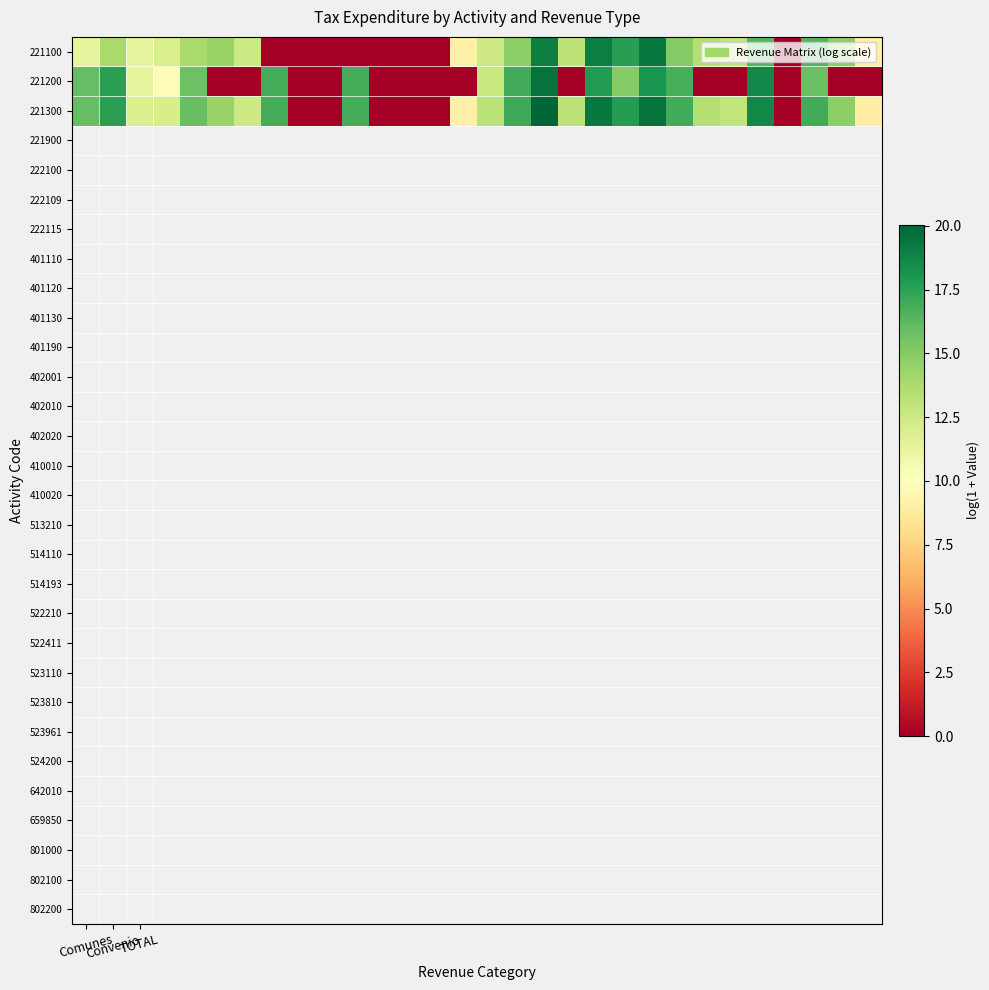

Reading left to right, list all the values displayed in this chart.

221100: 11.3	13.9	11.2	12.0	13.8	14.4	12.5	0.0	0.0	0.0	0.0	0.0	0.0	0.0	9.1	12.4	14.8	19.1	13.2	19.1	17.7	19.3	15.0	13.4	13.0	16.4	0.0	16.5	14.8	9.0
221200: 16.0	17.6	11.3	9.8	15.8	0.0	0.0	16.9	0.0	0.0	16.8	0.0	0.0	0.0	0.0	12.6	17.0	19.6	0.0	17.8	15.0	18.1	16.8	0.0	0.0	18.6	0.0	15.9	0.0	0.0
221300: 16.0	17.6	11.9	12.1	15.9	14.4	12.5	16.9	0.0	0.0	16.8	0.0	0.0	0.0	9.1	13.2	17.1	20.0	13.2	19.3	17.7	19.5	16.9	13.4	13.0	18.7	0.0	16.9	14.8	9.0